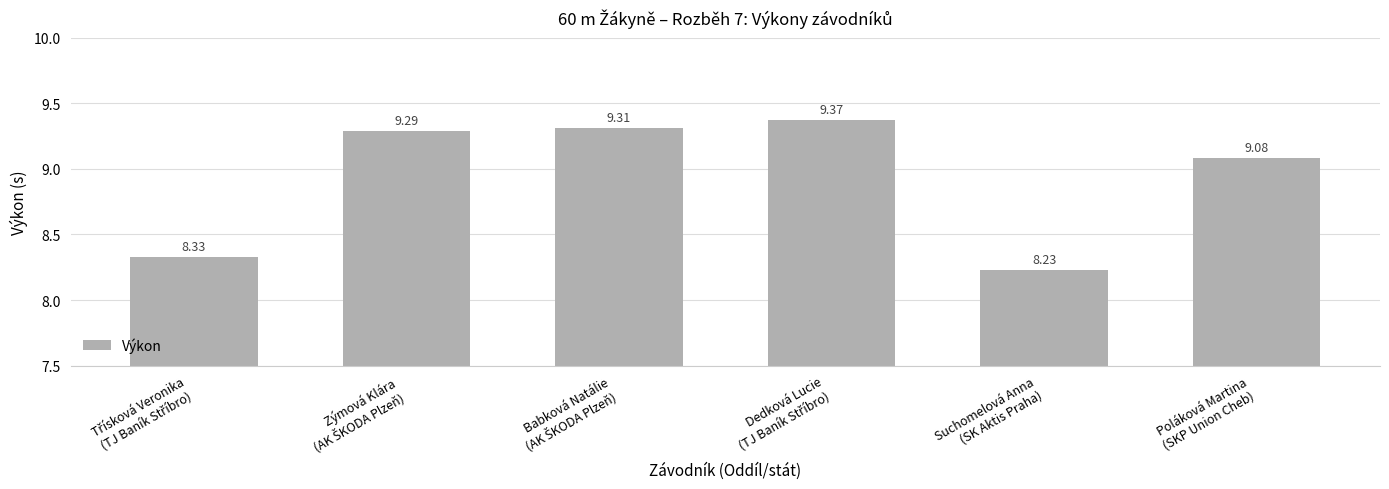

Reading left to right, transcribe all the data shown in this chart.

8.3	9.3	9.3	9.4	8.2	9.1